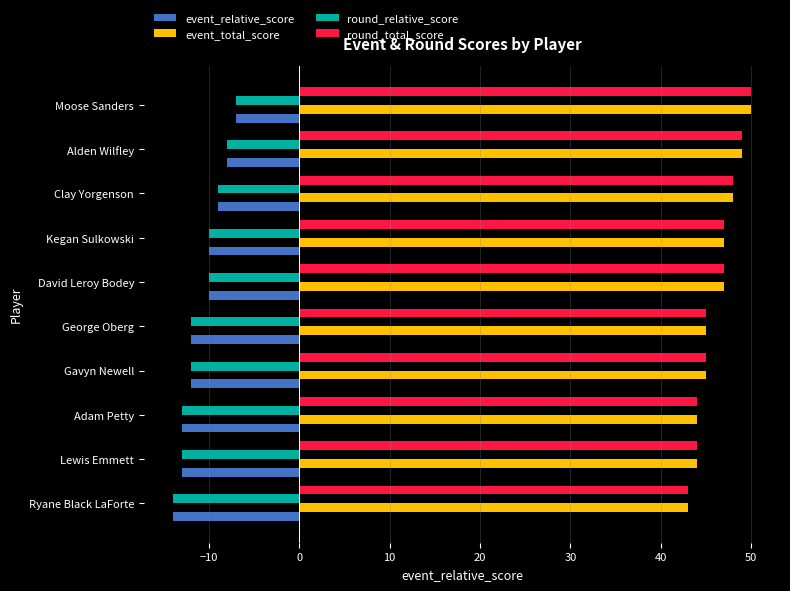

What is the difference between the event_total_score values at Moose Sanders and Kegan Sulkowski?

3